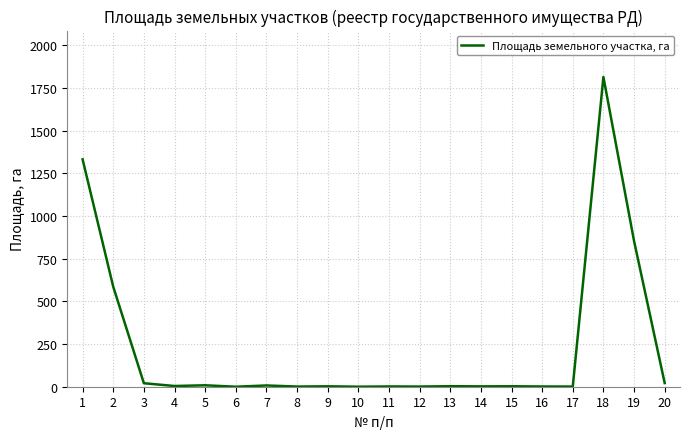

What is the difference between the maximum and minimum values?

1814.9